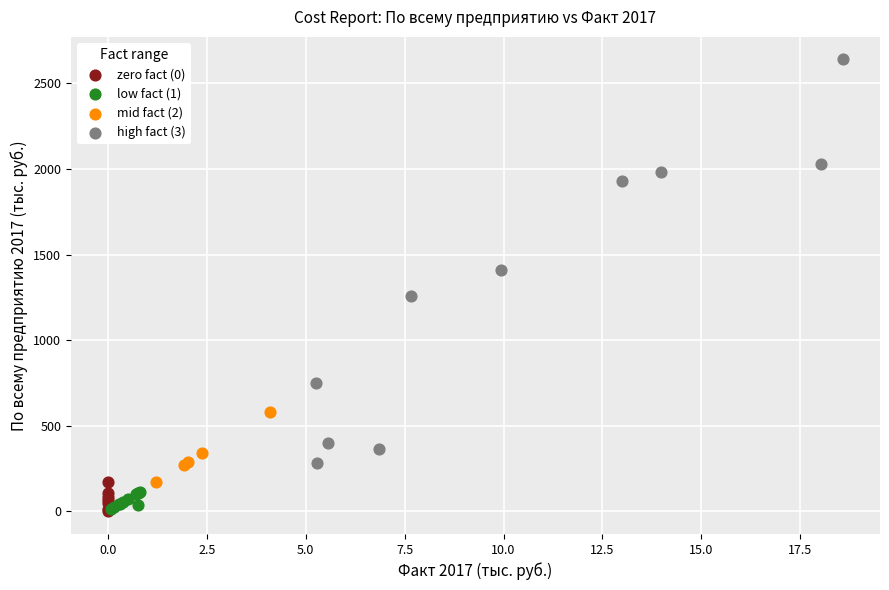

Which series has the largest Y range (max minus min)?

high fact (3)